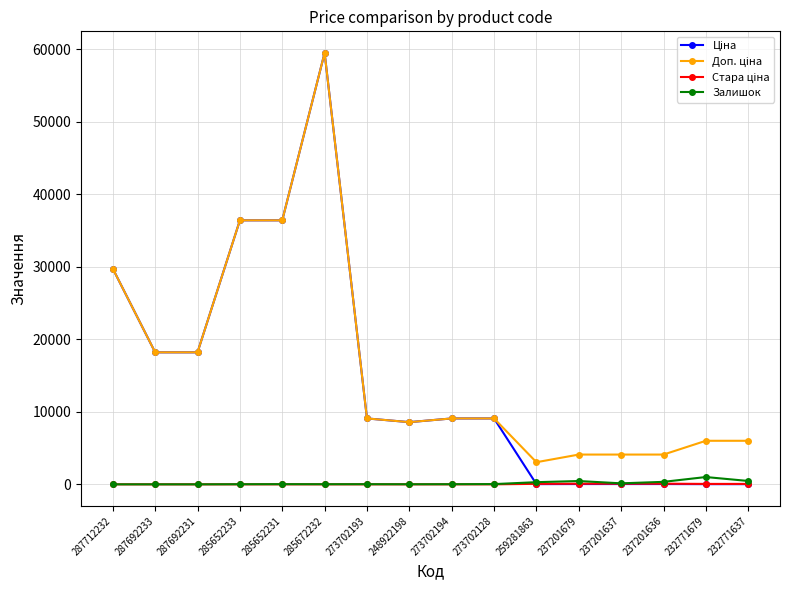

What is the label of the 14th point from the right?

287692231